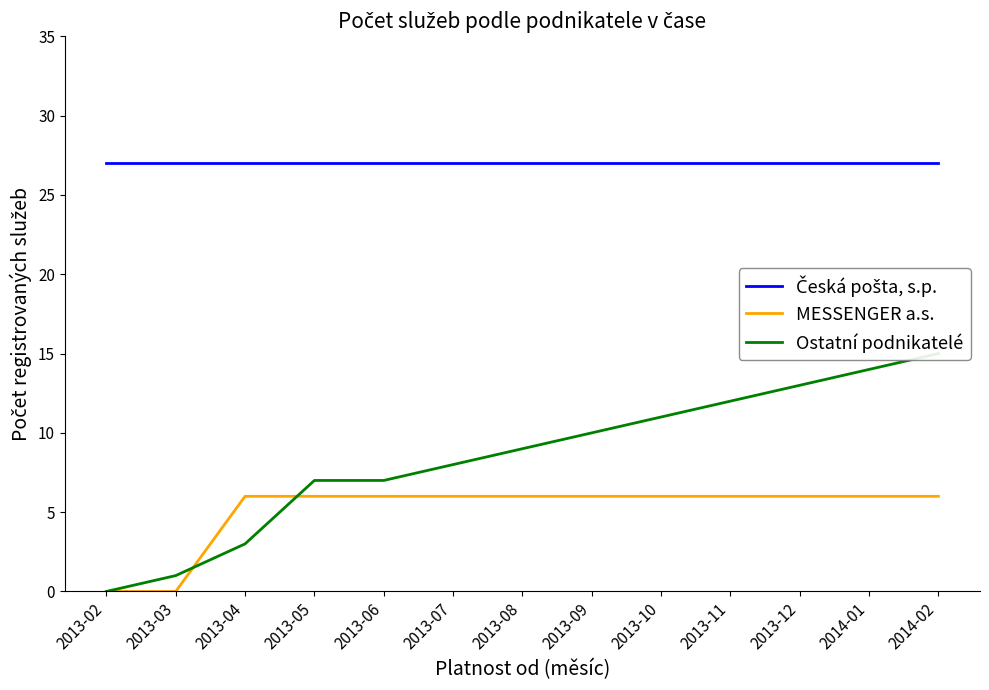

Which category has the highest value in the MESSENGER a.s. series?

2013-04